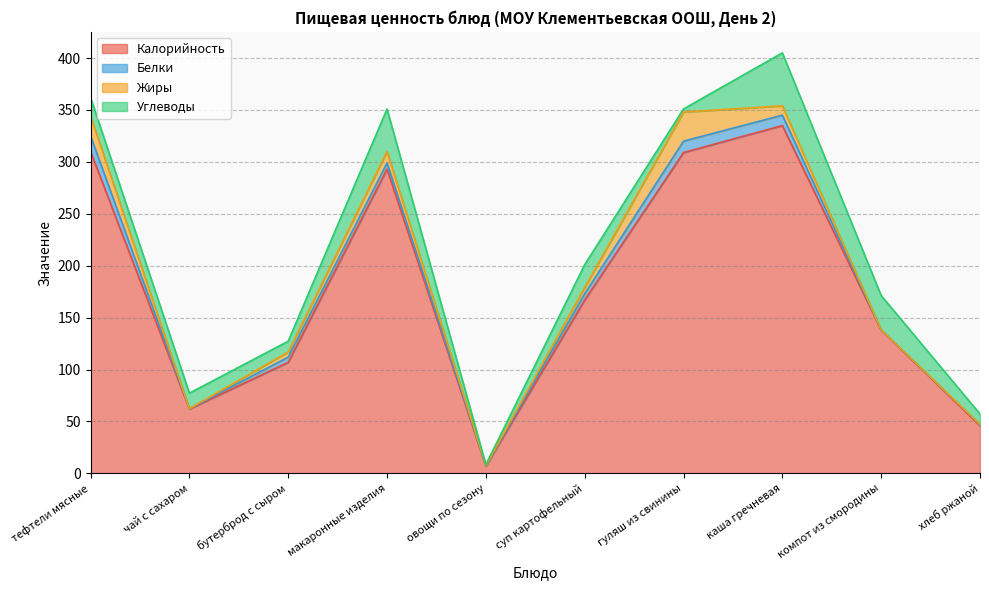

List the series in order of their peak value, highest first.

Калорийность, Углеводы, Жиры, Белки